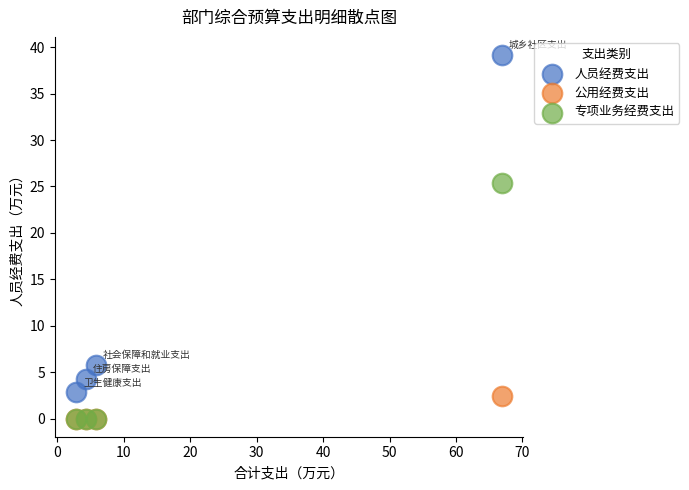

Which series reaches the maximum Y coordinate?

人员经费支出